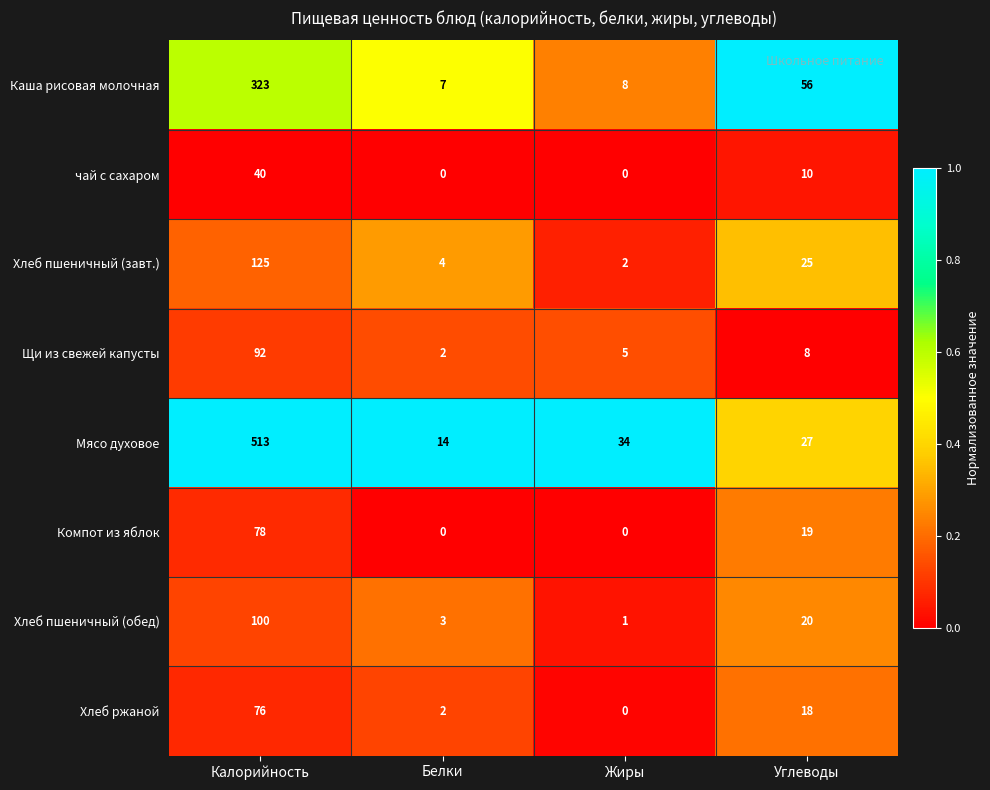

What is the total value across all series at Калорийность?

1347